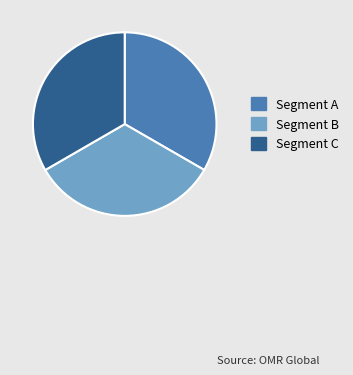

The Segment C slice represents 43% of the pie. True or false?

False